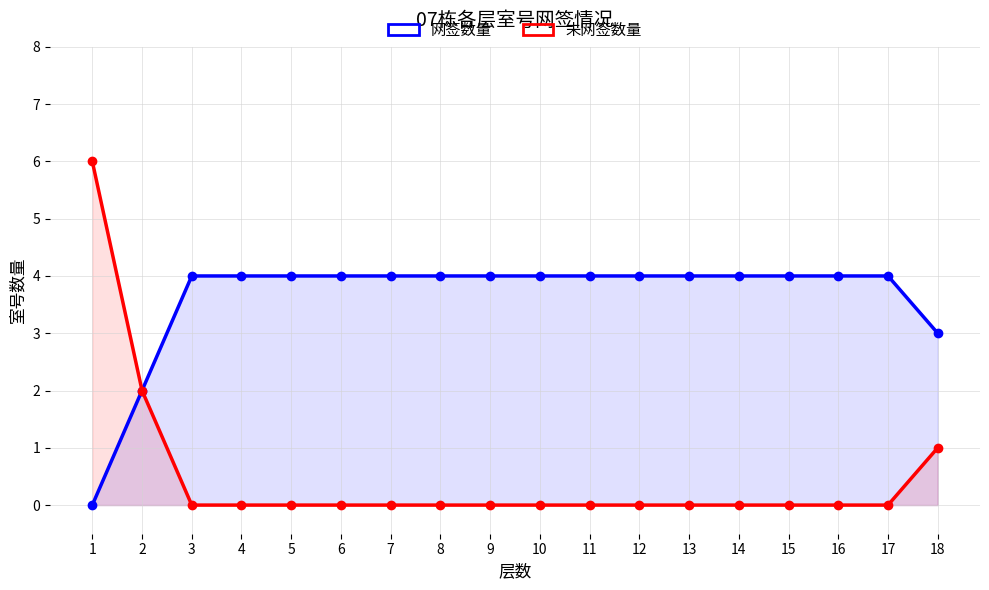

True or false: 网签数量 has more than 1 interior local peaks.

False